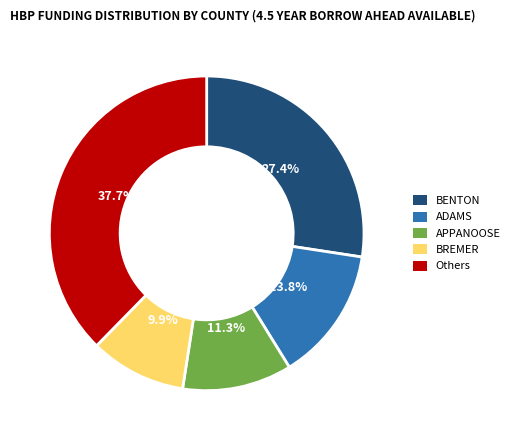

Does BREMER represent more than half of the total?

No